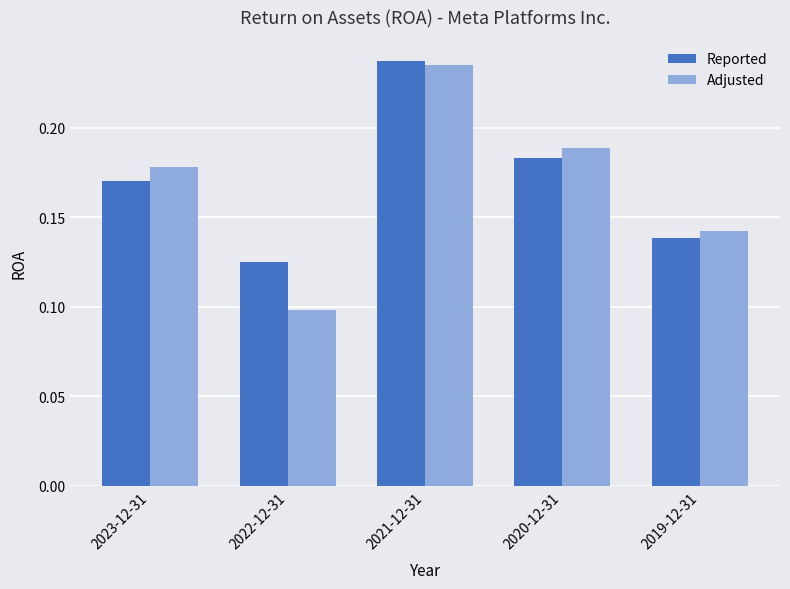

Is it true that Reported equals 0.2 at 2022-12-31?

False